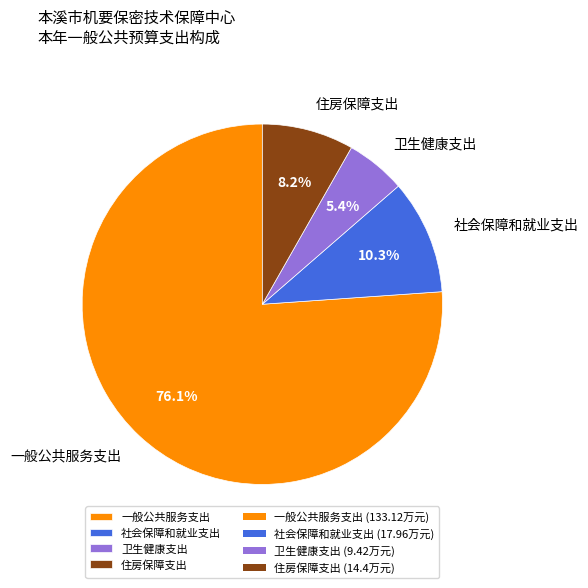

To the nearest percent, what percentage of the pie is 社会保障和就业支出?

10%